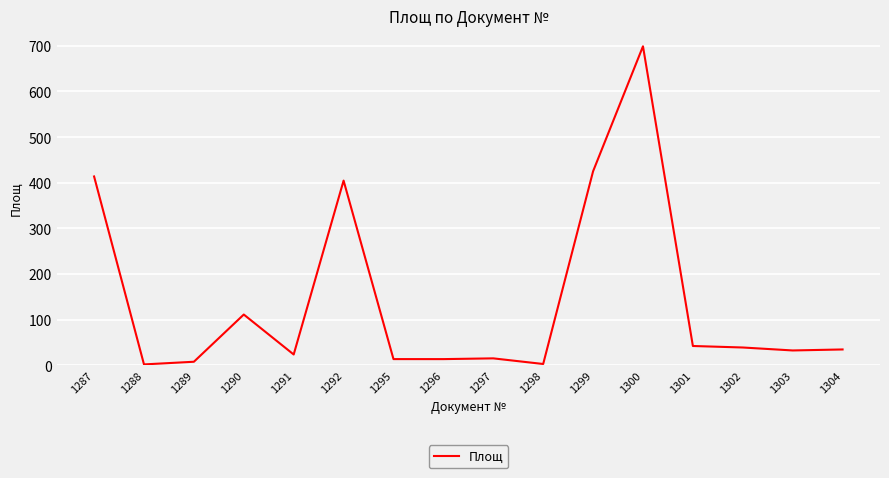

Which has a higher value, 1302 or 1299?

1299